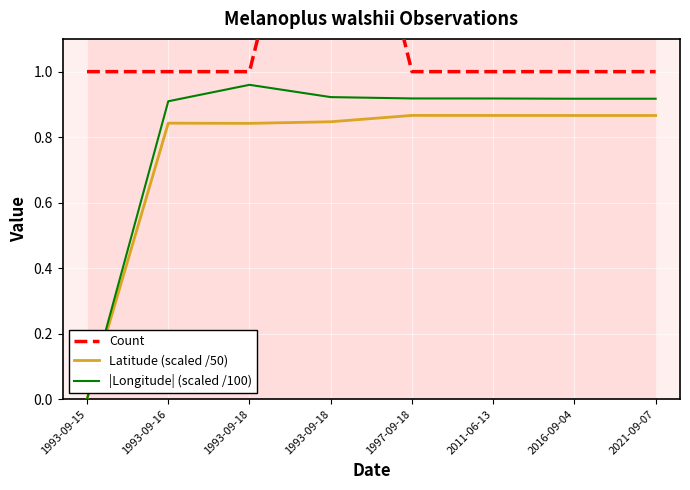

How many lines are shown in the chart?

3